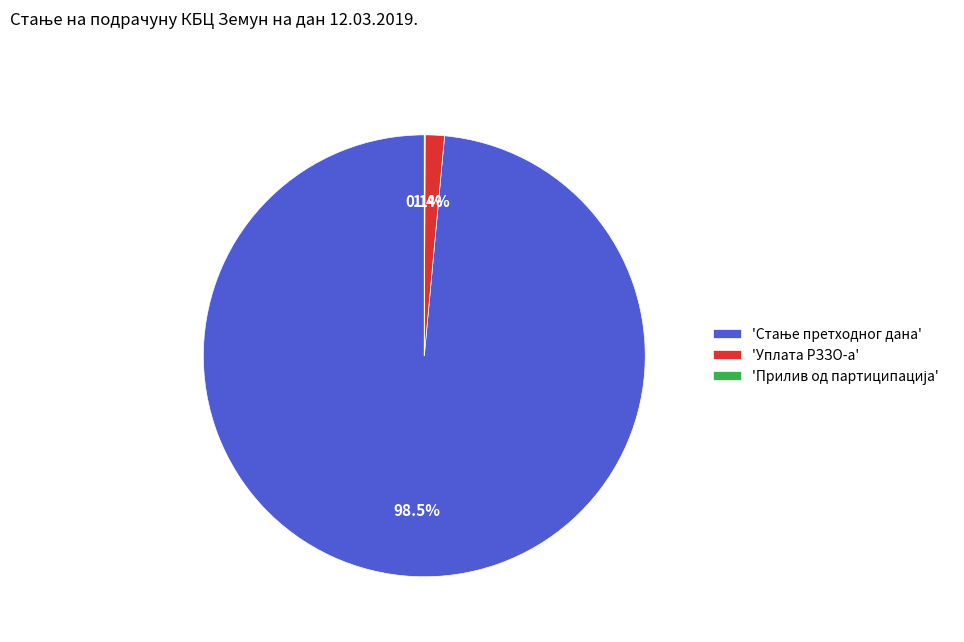

Is there any slice that represents more than half of the pie?

Yes